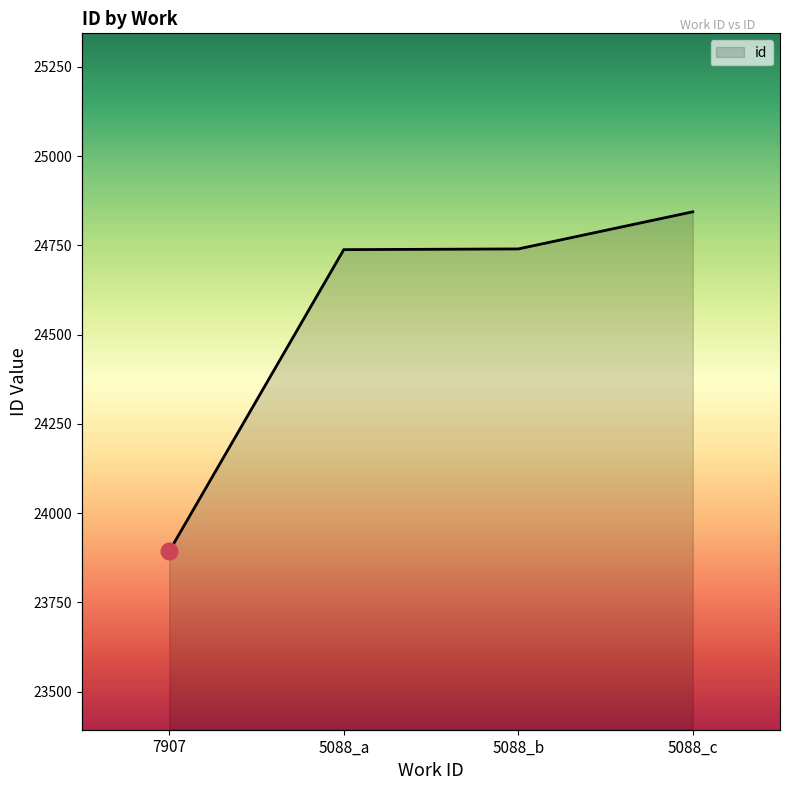

List the labels in order of value, smallest first.

7907, 5088_a, 5088_b, 5088_c